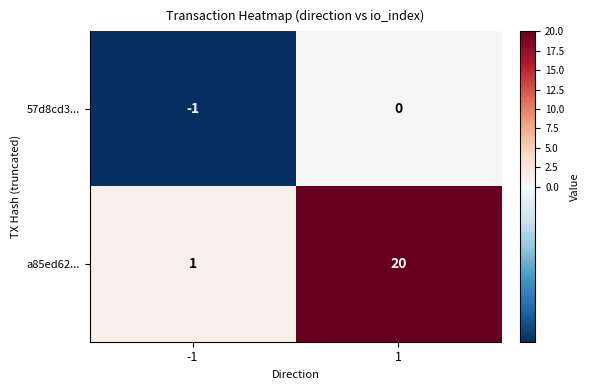

How many categories are shown in the chart?

2